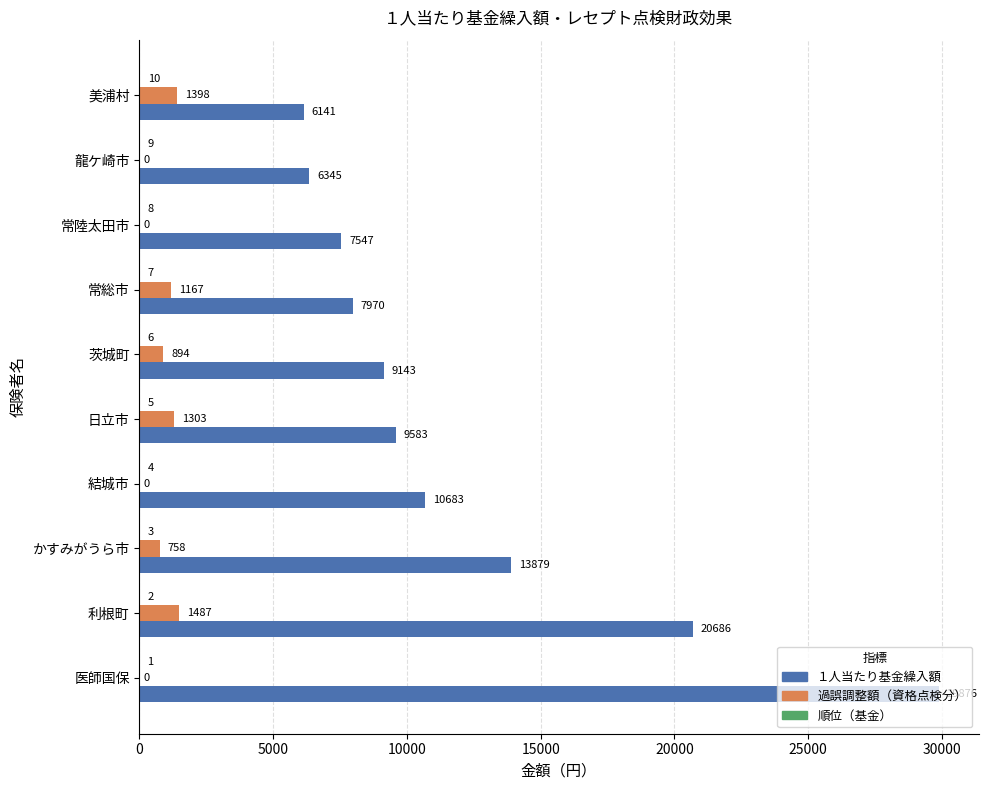

What is the total value across all series at 常陸太田市?

7555